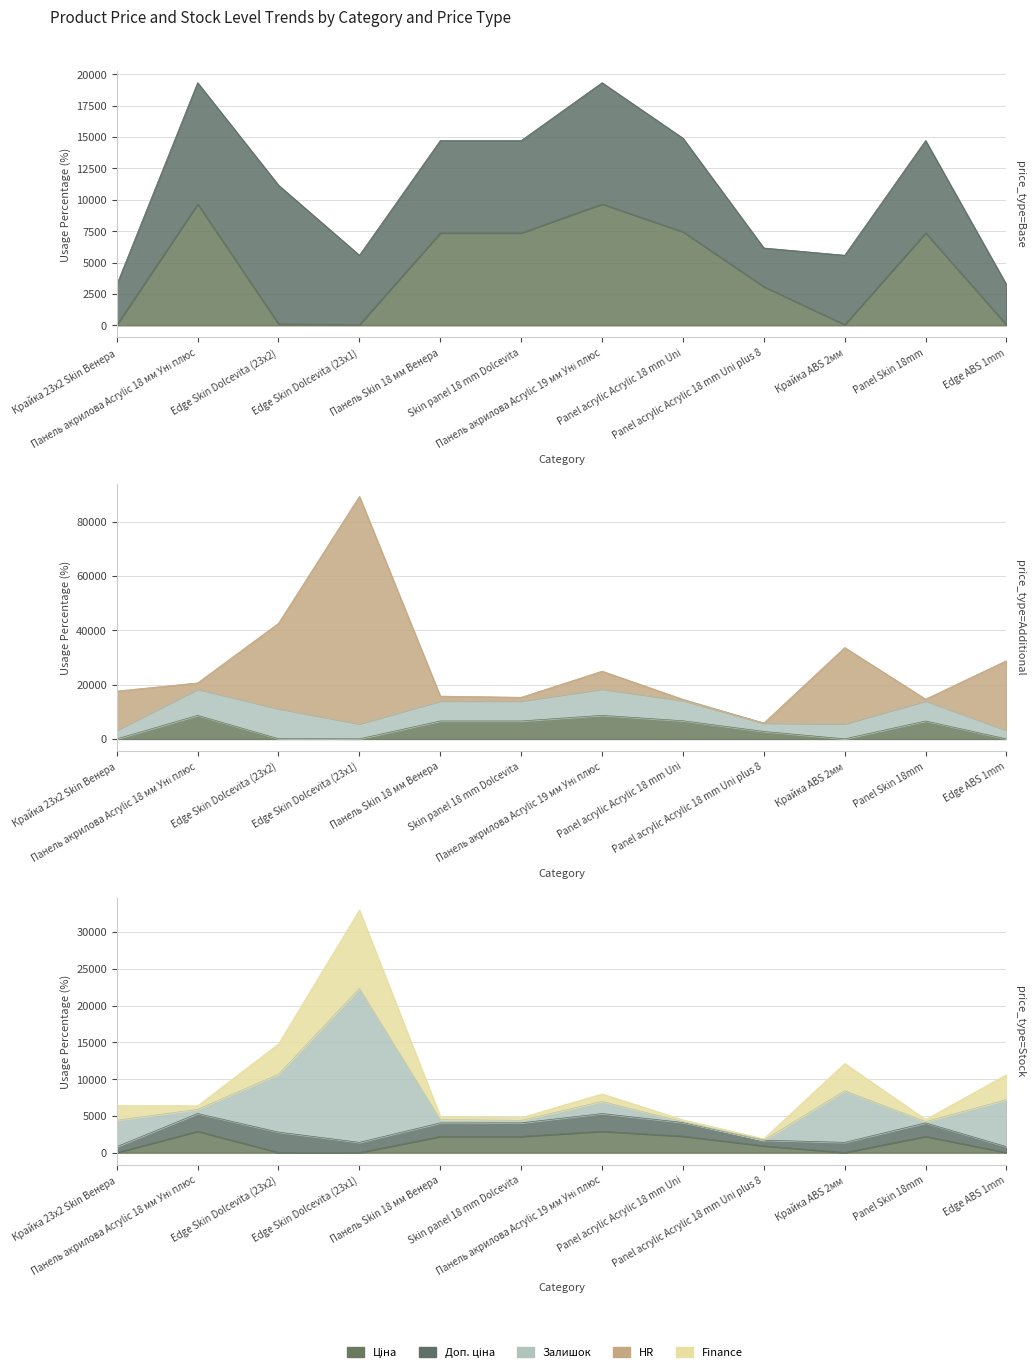

What is the highest value of the Ціна series?

9664.7